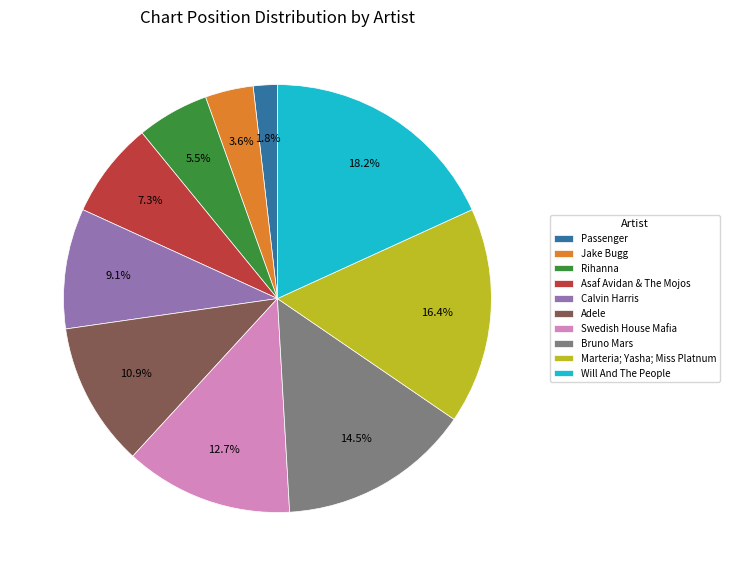

Is it true that Swedish House Mafia is 13% of the pie?

True